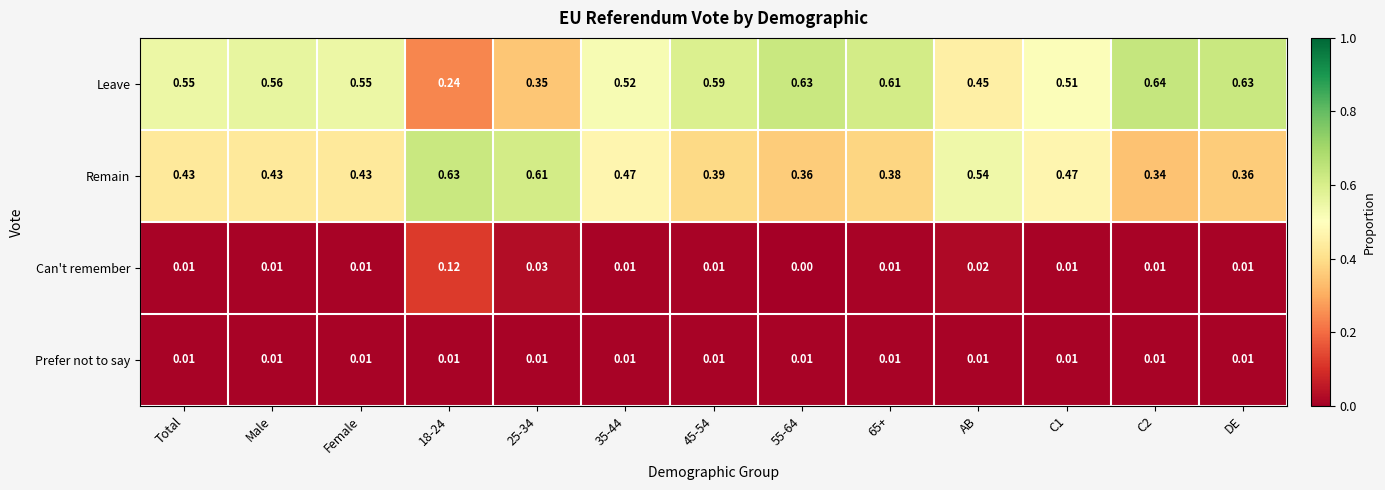

Which series has the widest spread of values?

Leave